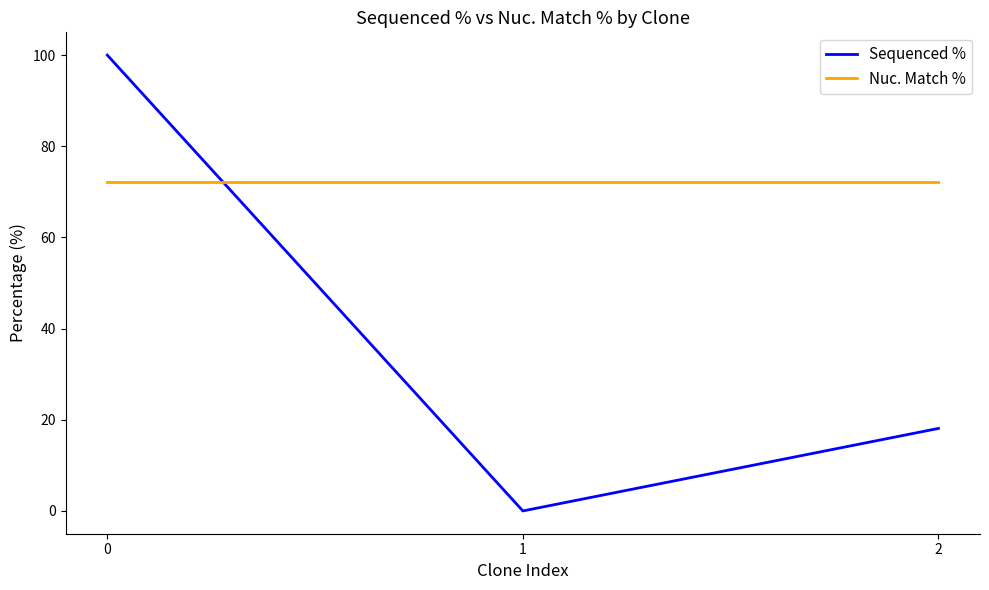

Which series has the largest range (max minus min)?

Sequenced %